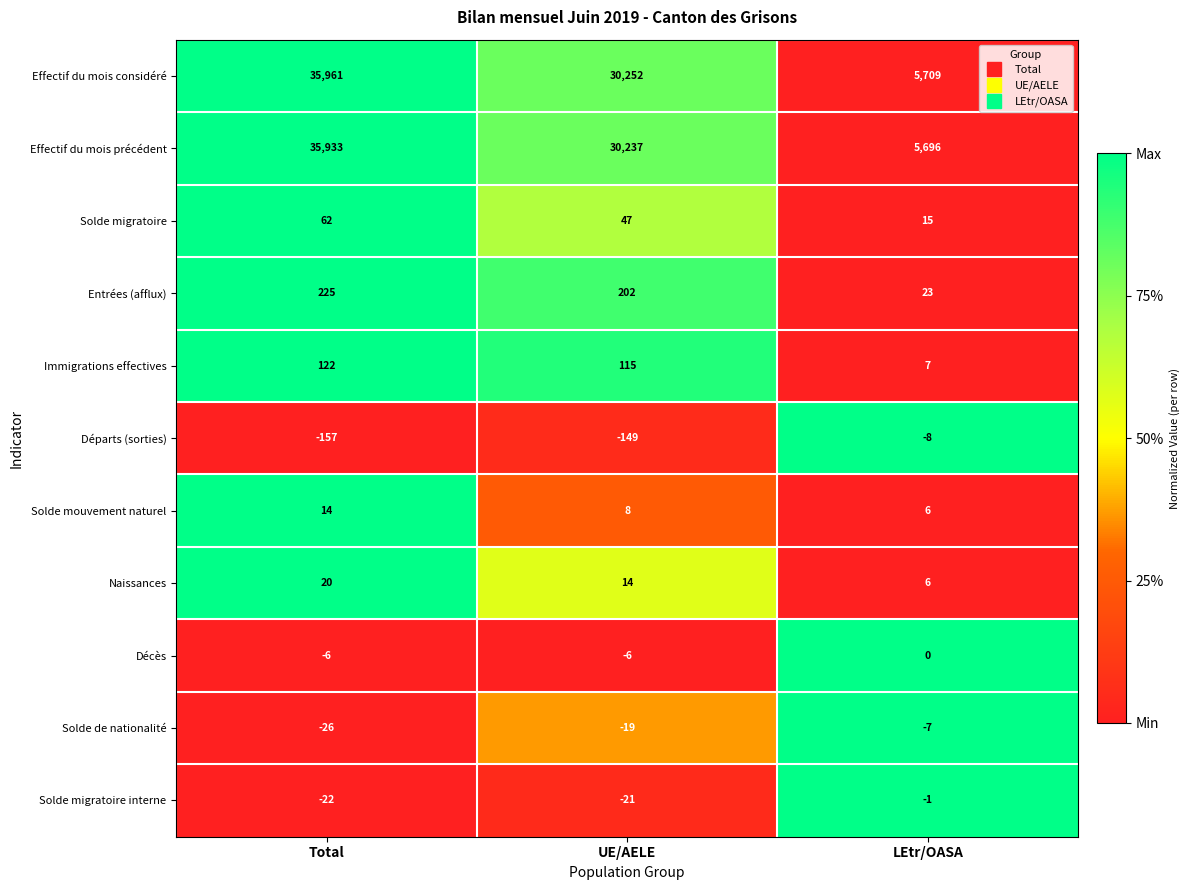

The value of Effectif du mois considéré at UE/AELE is 16807. True or false?

False